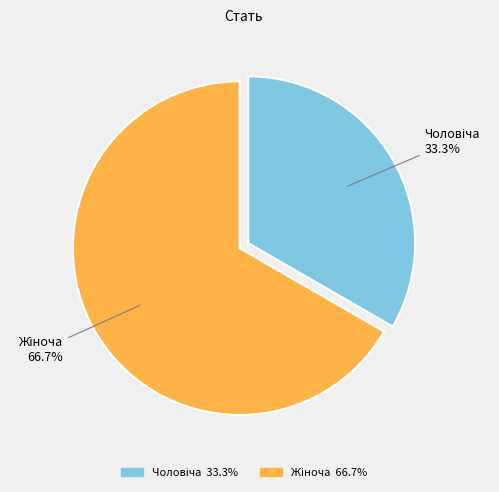

Is it true that Чоловіча is 22% of the pie?

False